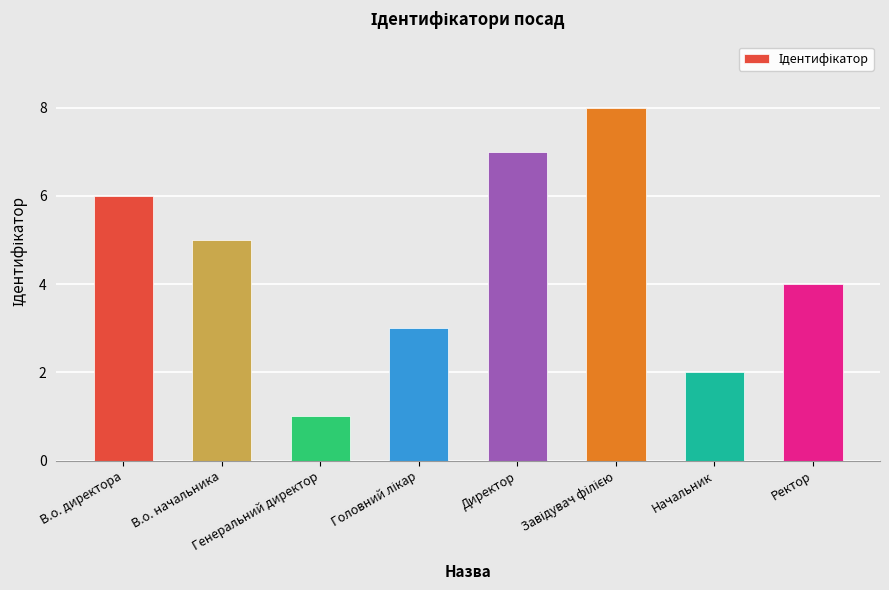

At which label is the value closest to 4?

Ректор